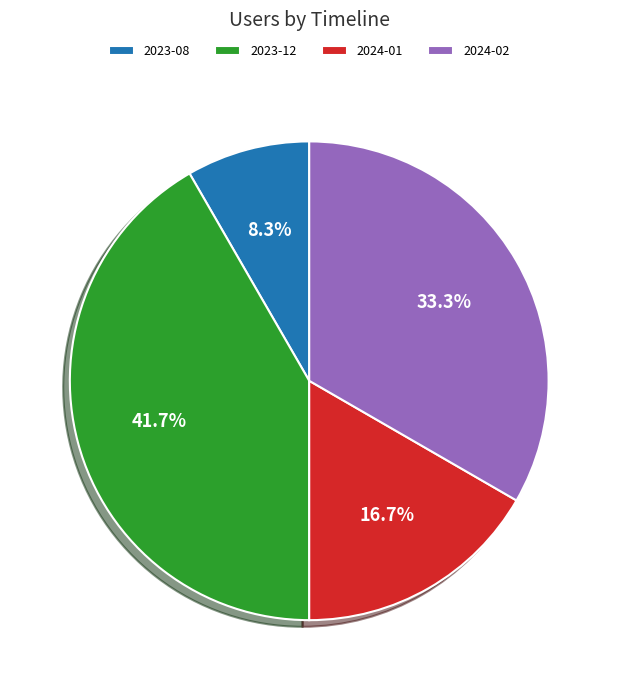

Count the number of slices in the pie.

4